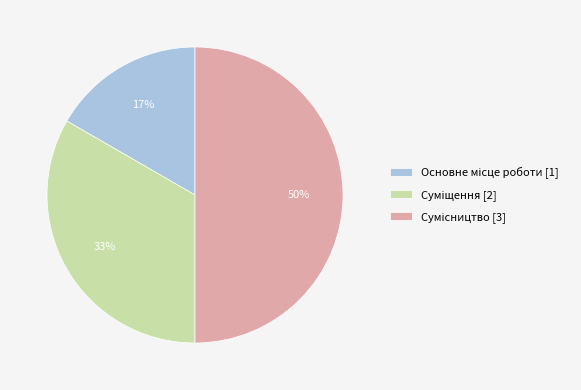

To the nearest percent, what percentage of the pie is Сумісництво?

50%